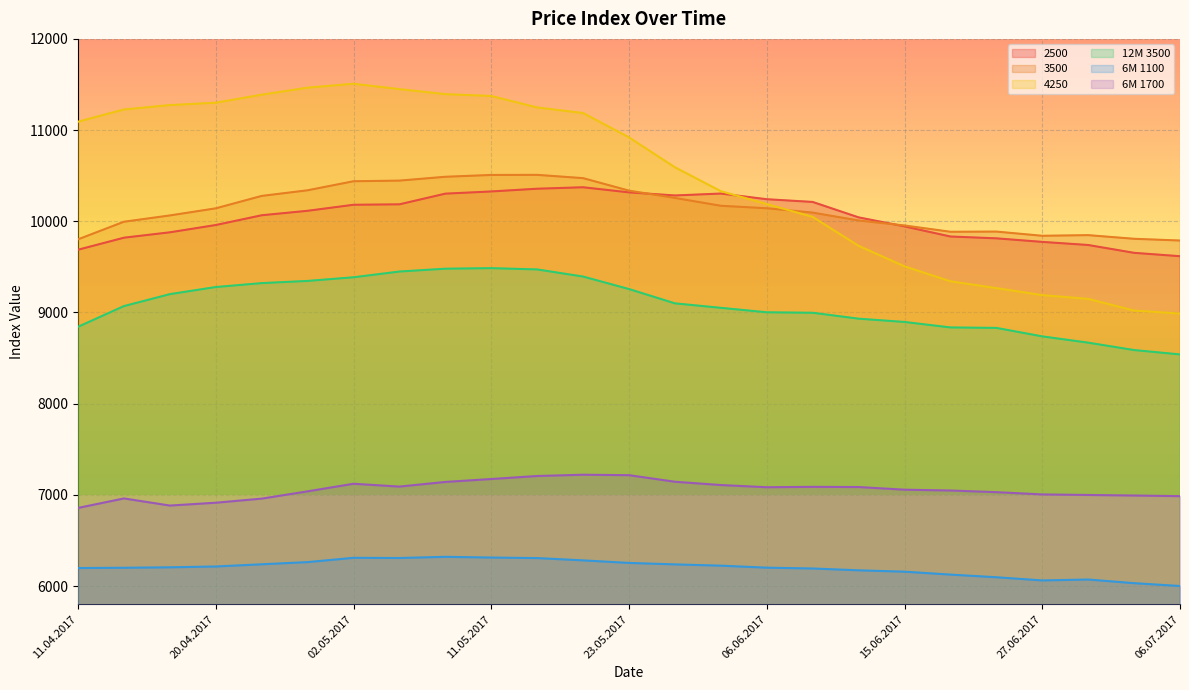

How many lines are shown in the chart?

6